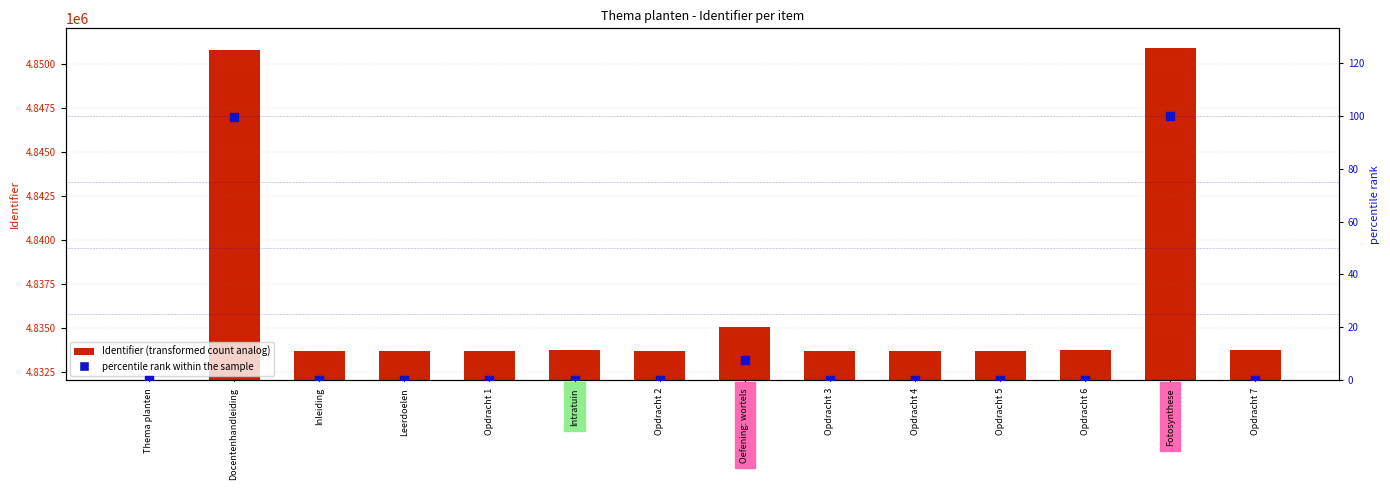

What are all the series names shown in the legend?

Identifier, percentile rank within the sample